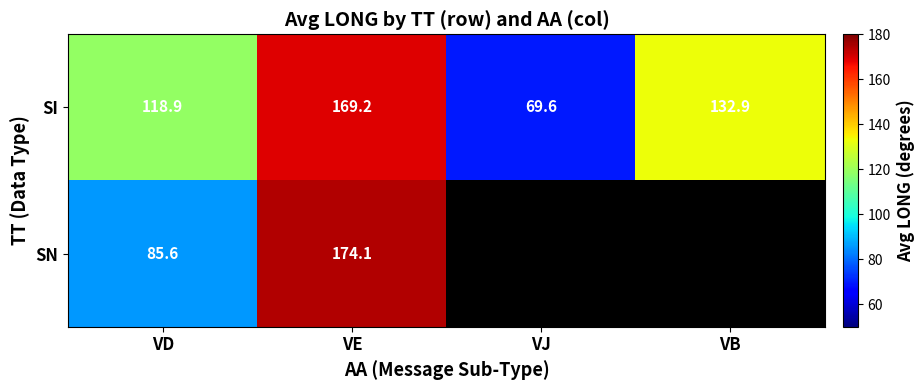

What is the difference between the SI values at VB and VJ?

63.3